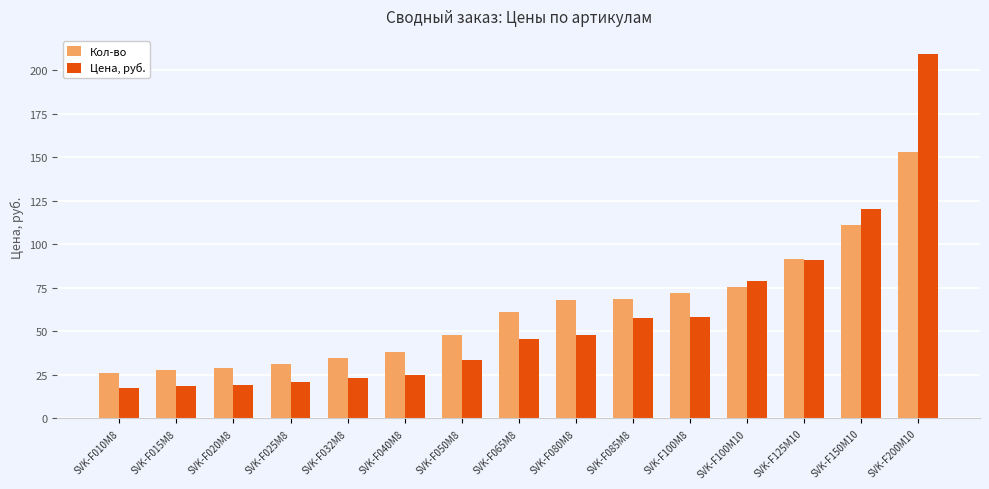

The Цена, руб. series shows 46.0 at SVK-F050М8. True or false?

False